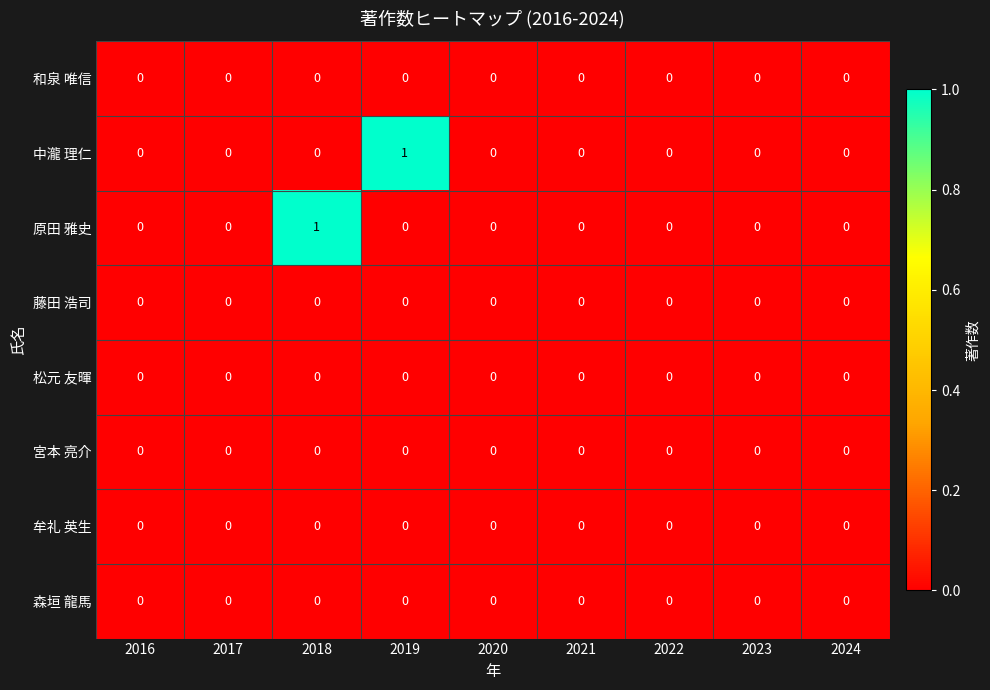

Is it true that 和泉 唯信 equals 0 at 2020?

True